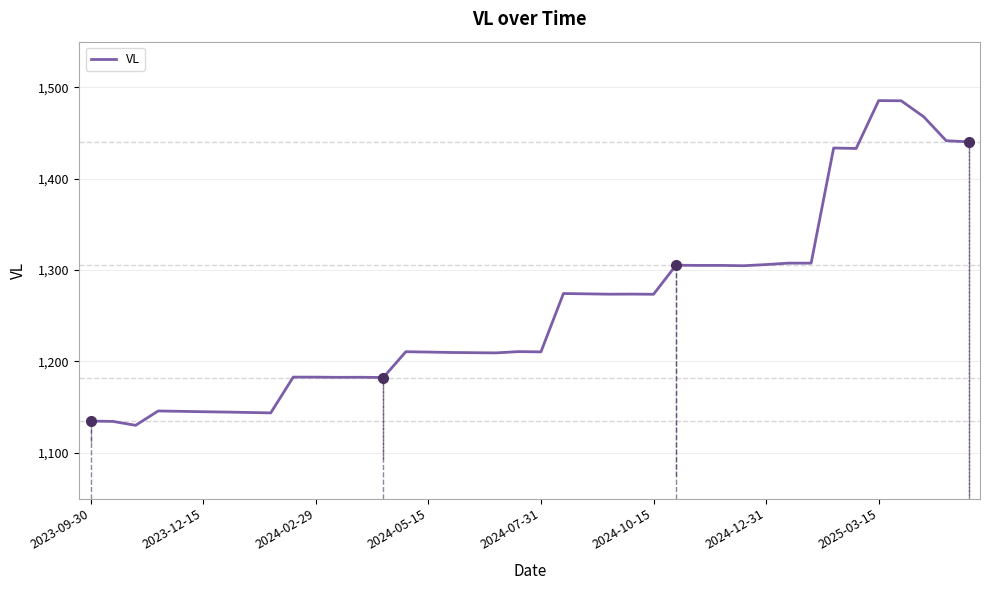

What is the difference between the maximum and minimum values?

355.4